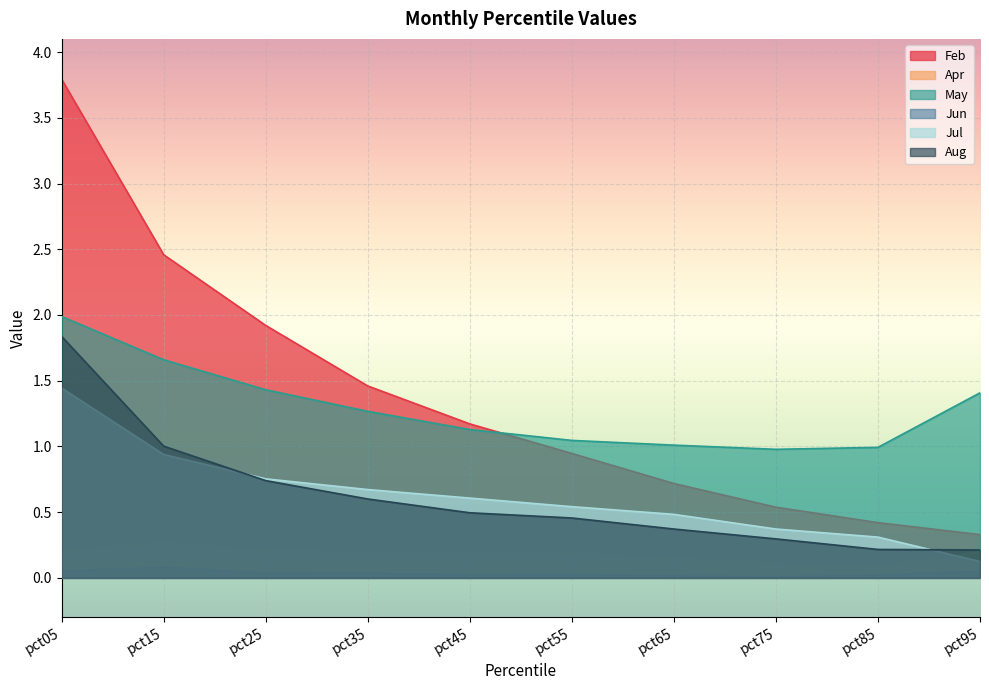

Reading left to right, extract all data points from this chart.

Feb: 3.8	2.5	1.9	1.5	1.2	0.9	0.7	0.5	0.4	0.3
Apr: 0.2	0.3	0.2	0.2	0.2	0.2	0.1	0.1	0.1	0.2
May: 2.0	1.7	1.4	1.3	1.1	1.0	1.0	1.0	1.0	1.4
Jun: 0.1	0.1	0.0	0.0	0.0	0.0	0.0	0.0	0.0	0.0
Jul: 1.4	0.9	0.8	0.7	0.6	0.5	0.5	0.4	0.3	0.1
Aug: 1.8	1.0	0.7	0.6	0.5	0.5	0.4	0.3	0.2	0.2